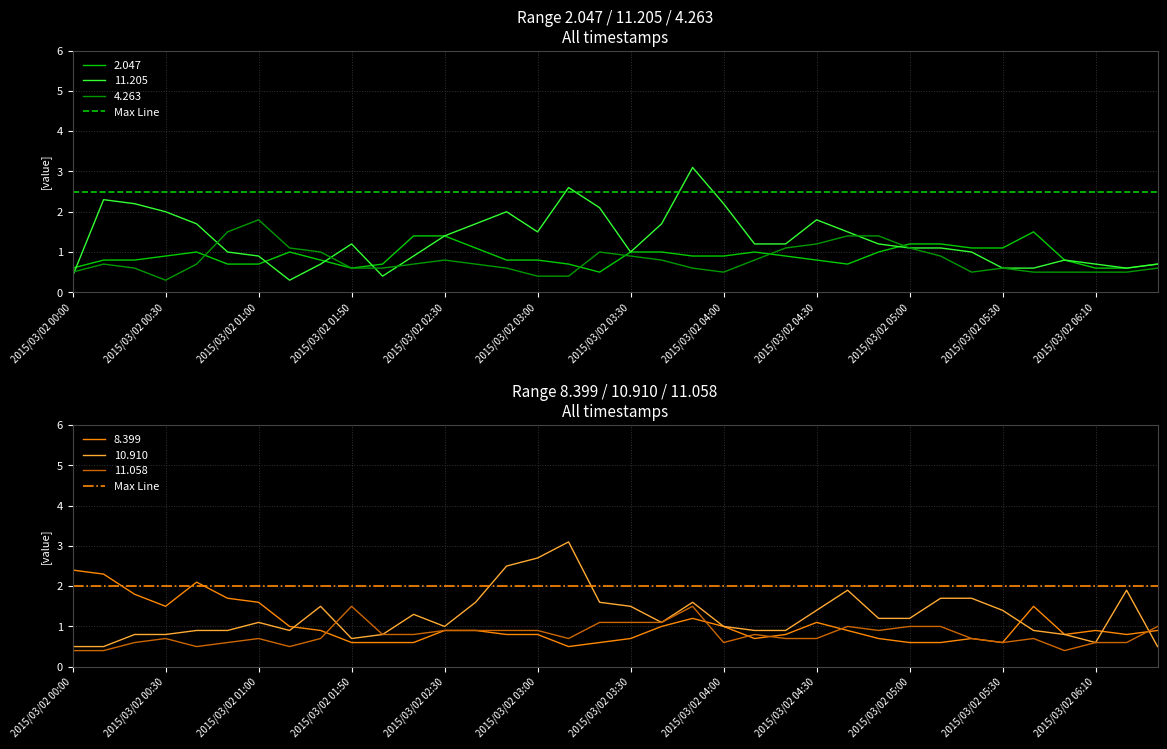

What is the lowest value of the 11.205 series?

0.3